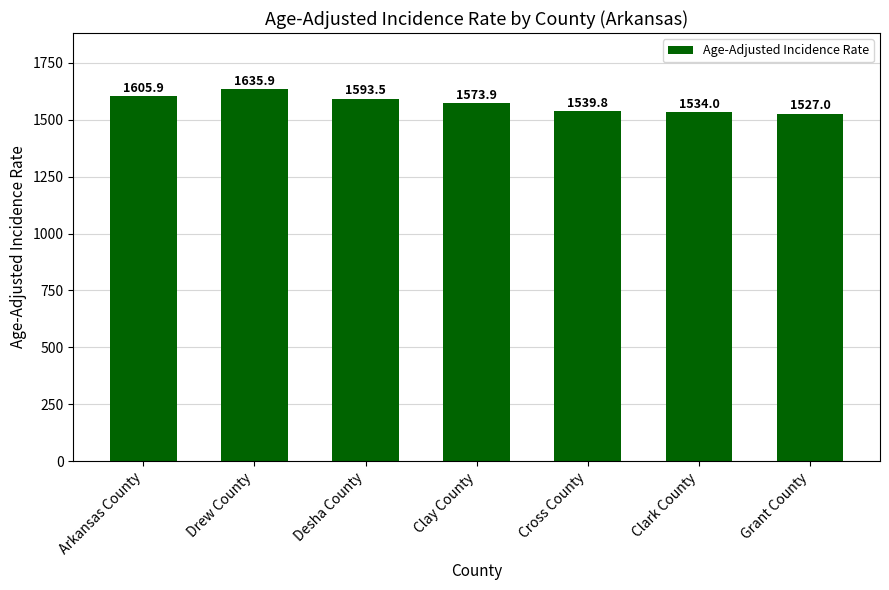

How many series are shown in this chart?

1